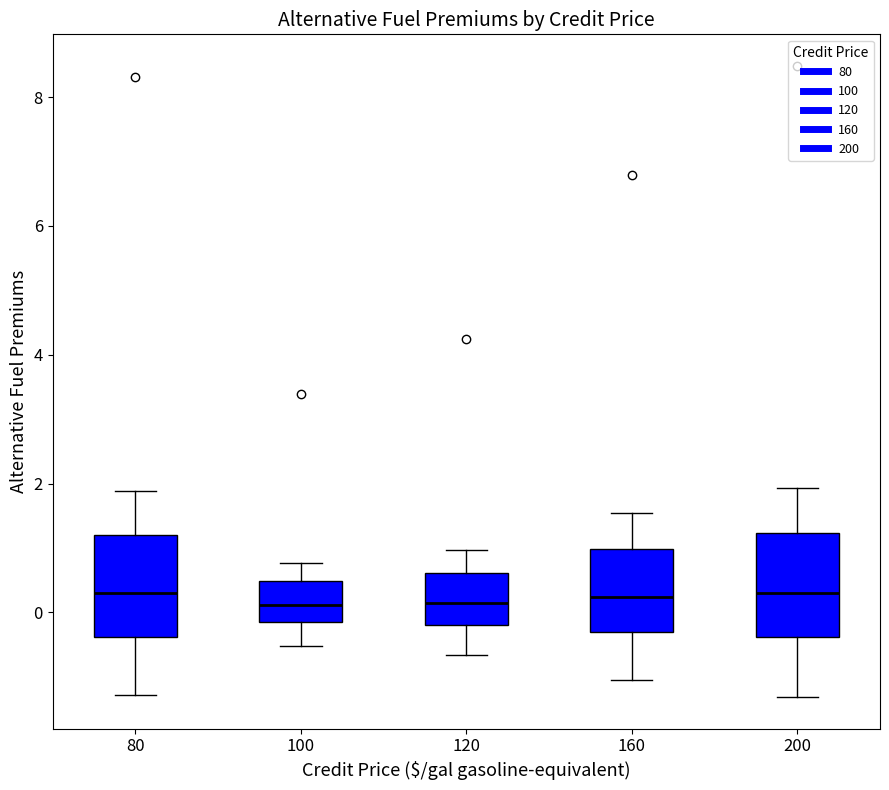

Reading left to right, read every box against the y-axis: the position of its median line, the range the box covers, and the ends of its whiskers. The values are not printed on the chart, so give them approximately, as read against the axis.

80: median 0.4, box -0.4 to 1.2, whiskers -1.2 to 1.8
100: median 0.2, box -0.2 to 0.4, whiskers -0.6 to 0.8
120: median 0.2, box -0.2 to 0.6, whiskers -0.6 to 1.0
160: median 0.2, box -0.4 to 1.0, whiskers -1.0 to 1.6
200: median 0.4, box -0.4 to 1.2, whiskers -1.4 to 2.0